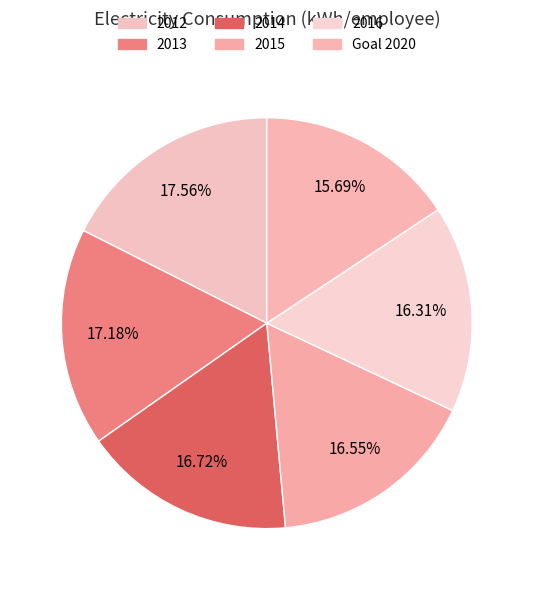

What is the ratio of the value at 2015 to the value at Goal 2020?

1.1